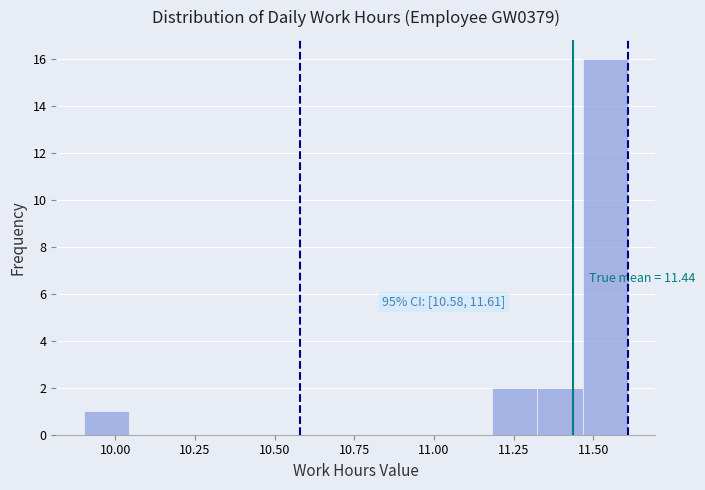

Around what value on the x-axis is the tallest bar? Give the approximate position of its centre, as read against the axis.

11.55